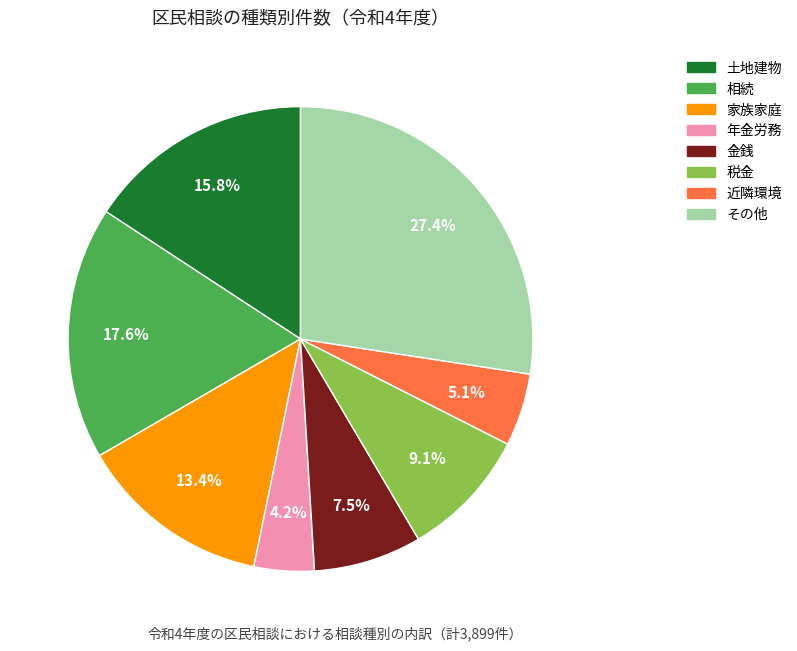

Which category has the biggest portion of the pie?

その他